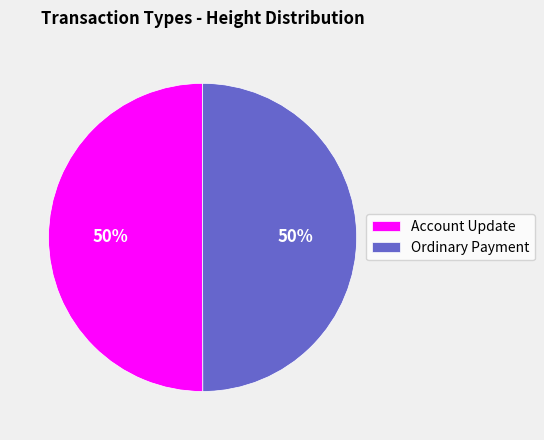

Combined, do Account Update and Ordinary Payment account for over 50%?

Yes